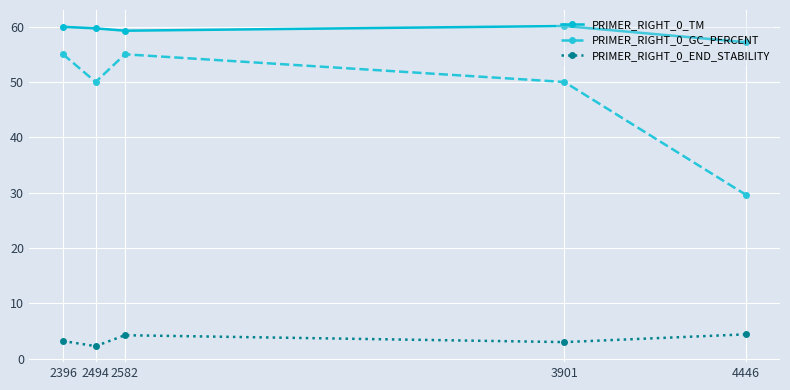

What is the difference between the PRIMER_RIGHT_0_GC_PERCENT values at 3901 and 4446?

20.4